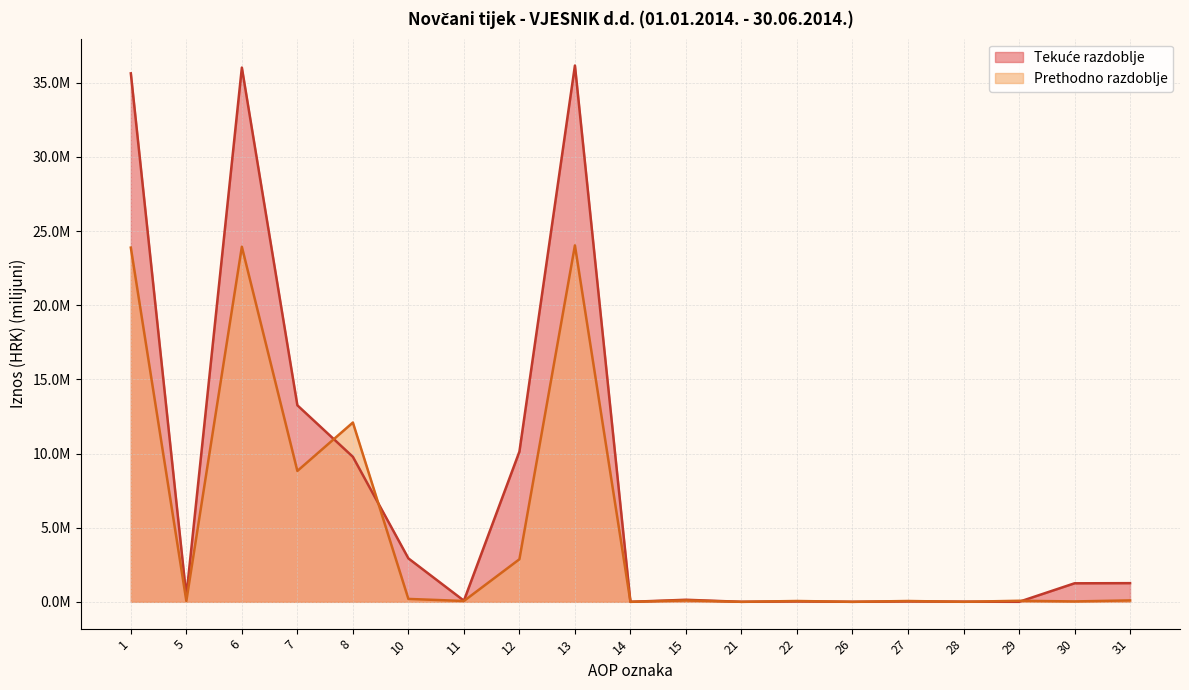

What is the value of the Prethodno razdoblje point at the 9th from the left?

24.0